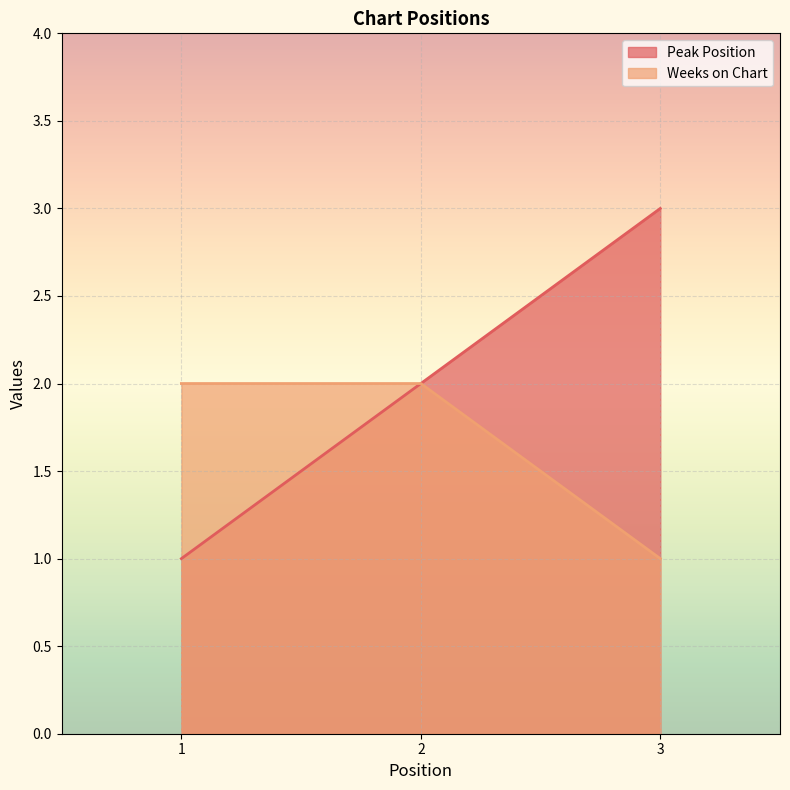

How many lines are shown in the chart?

2